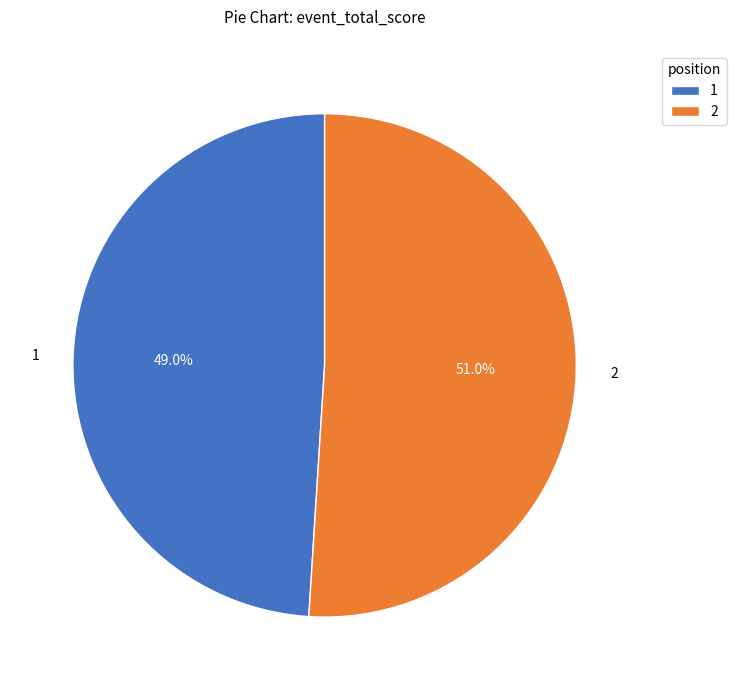

Is it true that 2 is 64% of the pie?

False